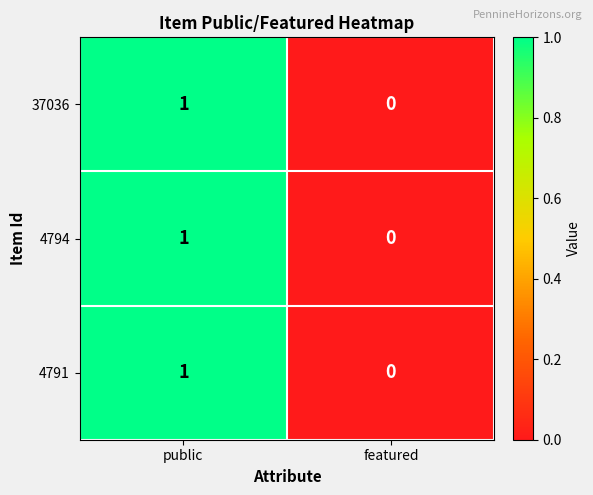

Which category has the lowest value across all series?

featured